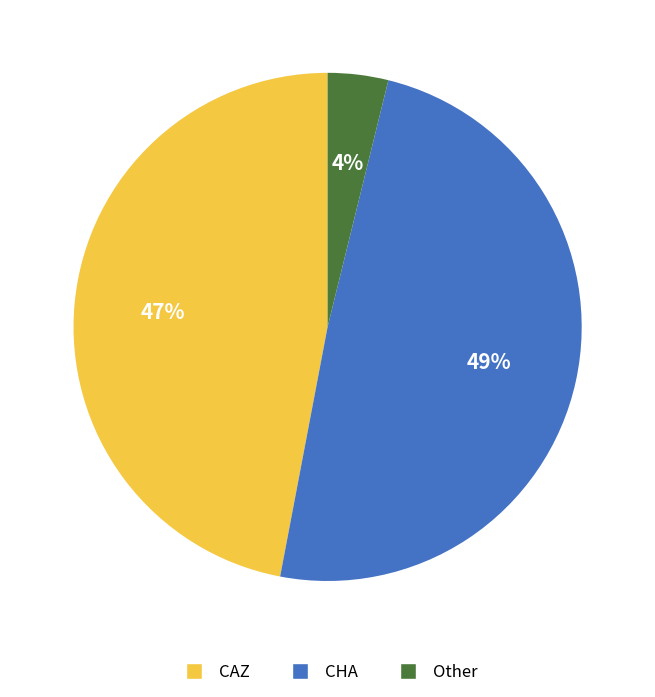

The Other slice represents 4% of the pie. True or false?

True